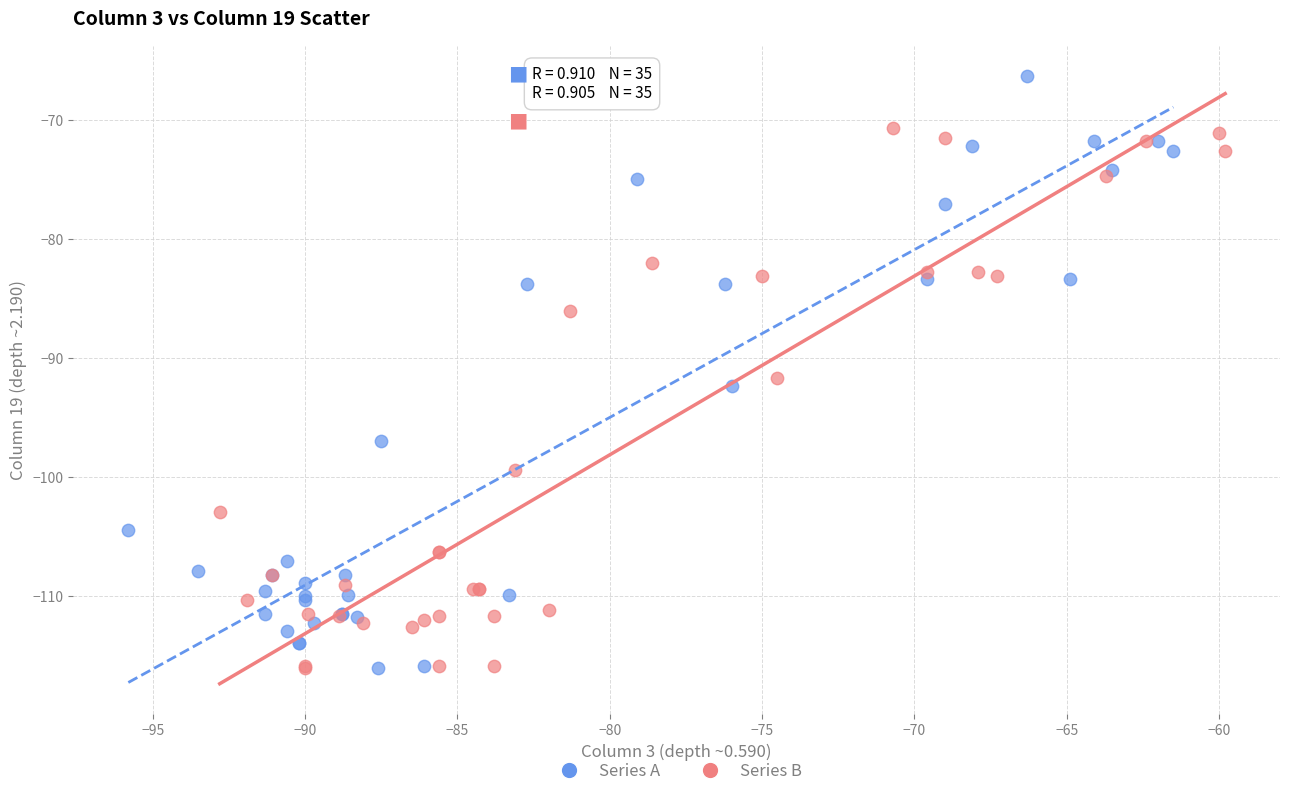

Which series contains the highest Y value?

Series A